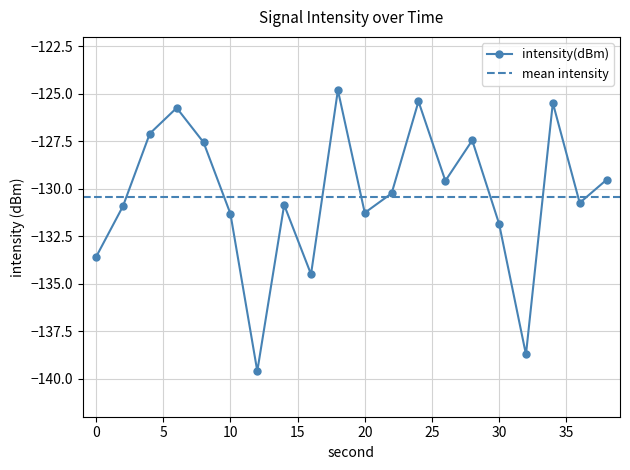

List the labels in order of value, smallest first.

12, 32, 16, 0, 30, 10, 20, 2, 14, 36, 22, 26, 38, 8, 28, 4, 6, 34, 24, 18